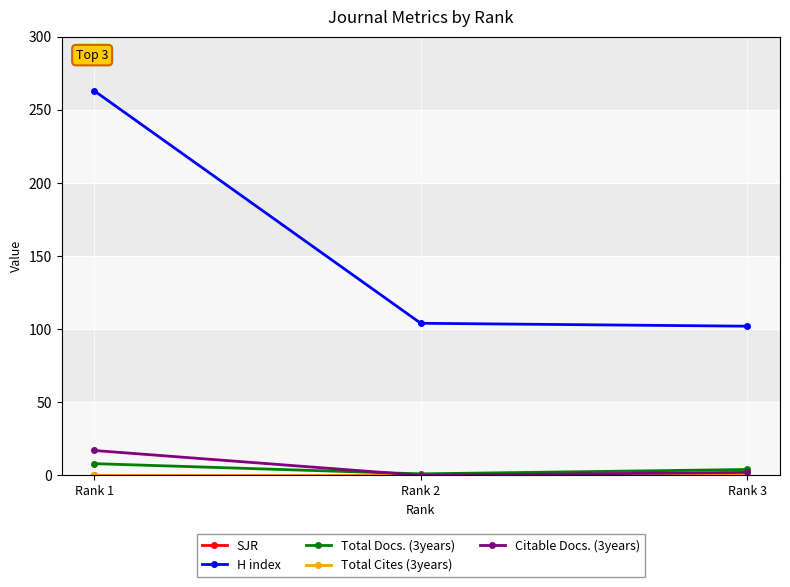

How many lines are shown in the chart?

5